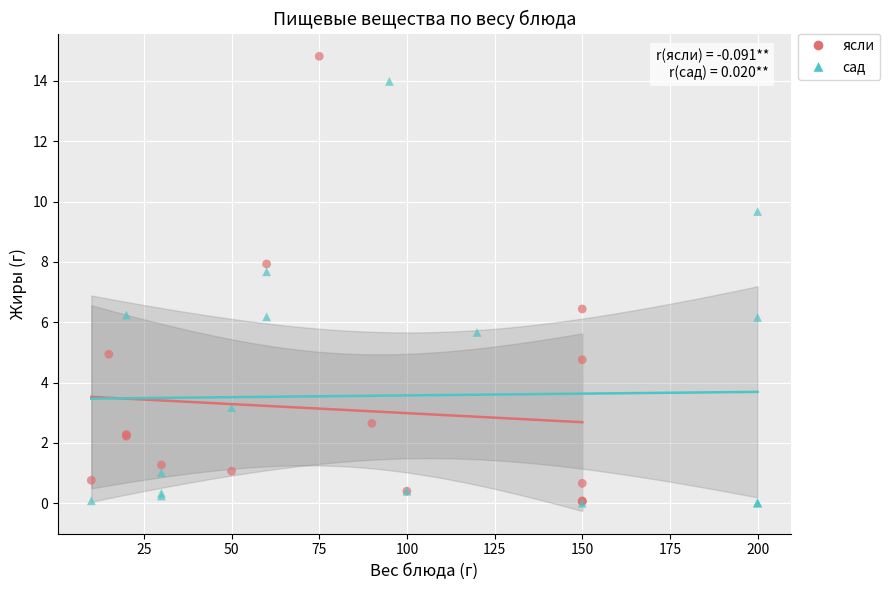

Which series reaches the maximum Y coordinate?

ясли